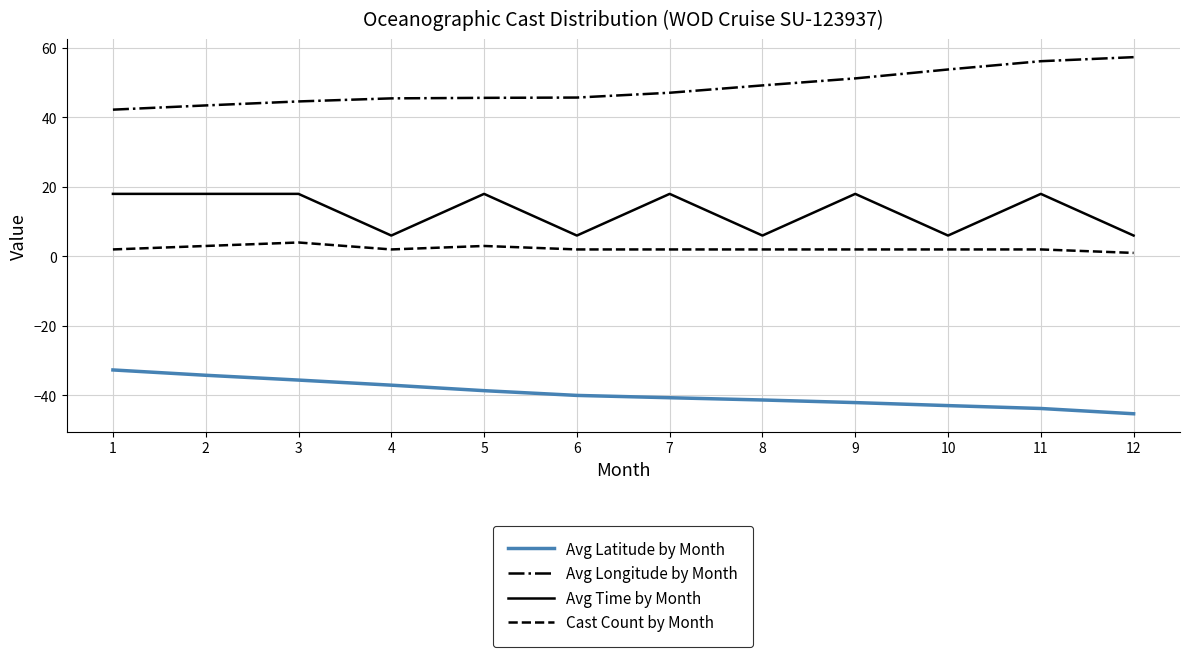

How many distinct data groups are displayed?

4